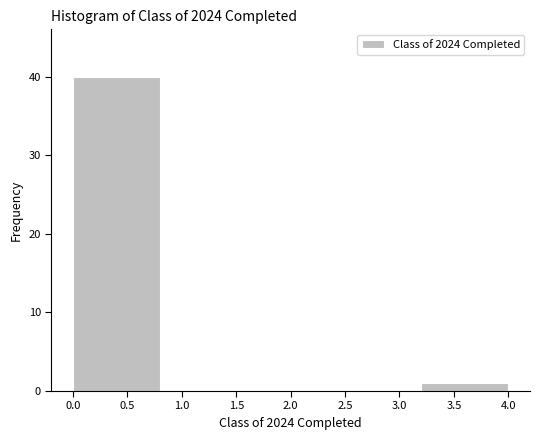

Reading left to right, list every bar in this chart as the range it spans on the x-axis followed by its height. The values are not printed on the chart, so give them approximately, as read against the axis.

0.0 to 0.8: 40
0.8 to 1.6: 0
1.6 to 2.4: 0
2.4 to 3.2: 0
3.2 to 4.0: 1